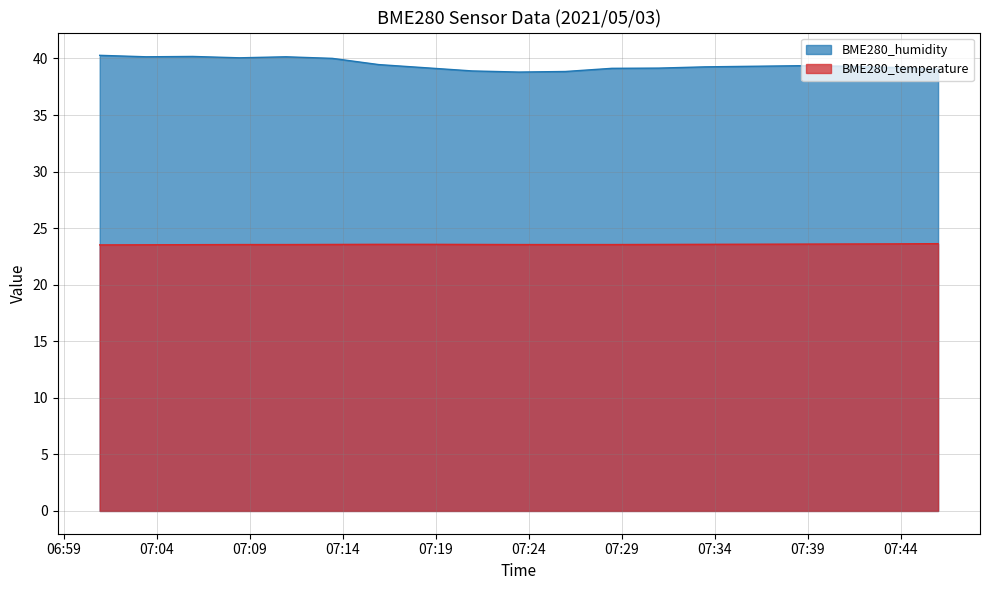

What is the difference between the second highest and minimum values in the BME280_humidity series?

1.4